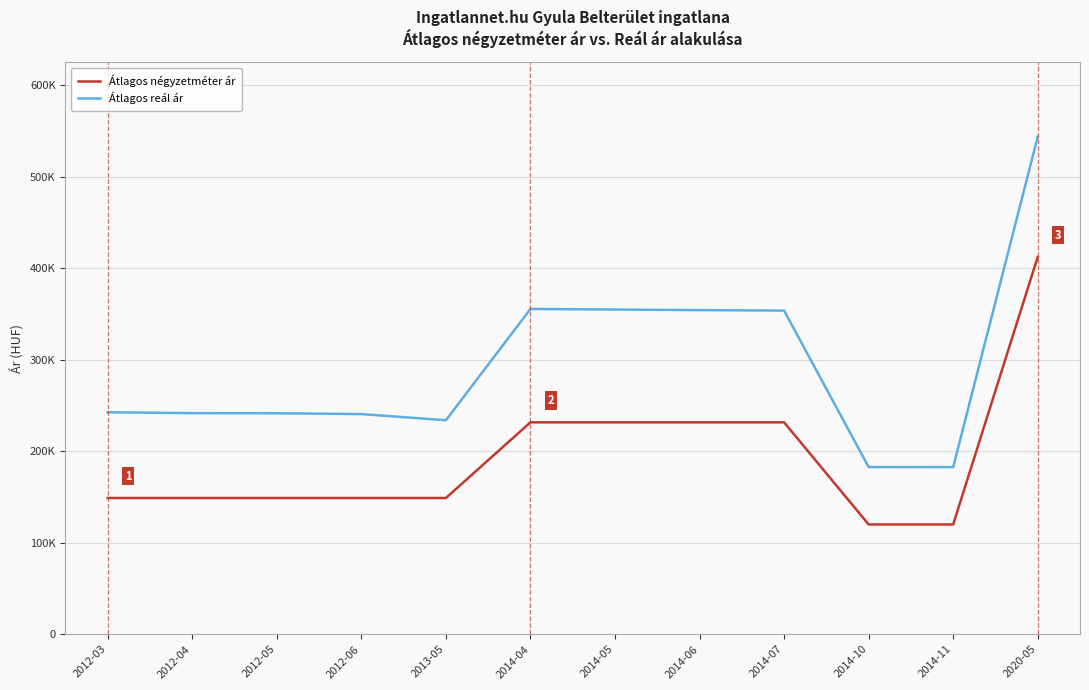

True or false: Átlagos négyzetméter ár and Átlagos reál ár cross at least once.

False